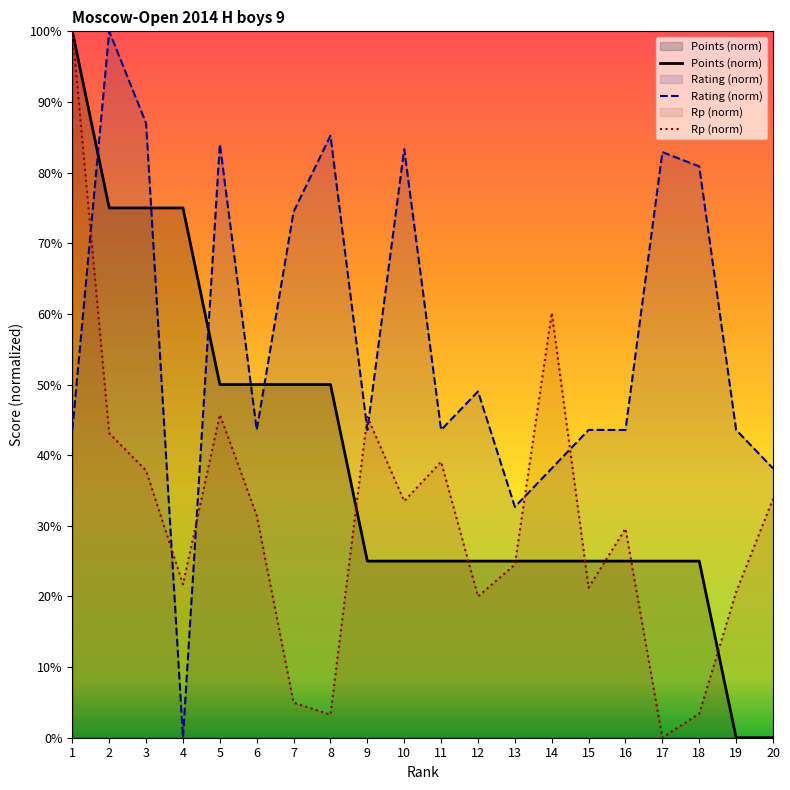

Rank the series by their average value, from highest to lowest.

Rating (norm), Points (norm), Rp (norm)